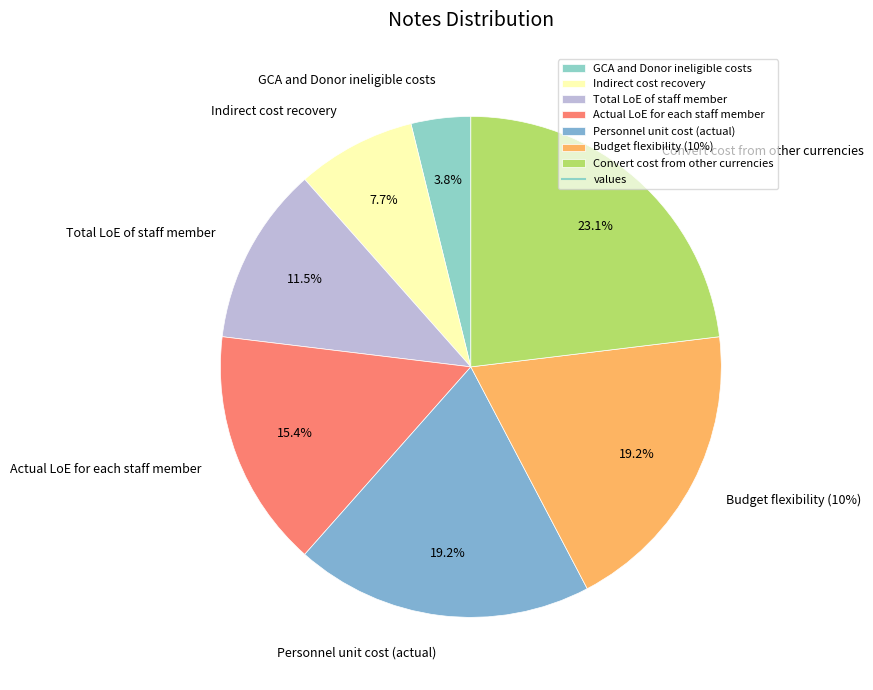

Does Indirect cost recovery represent more than half of the total?

No